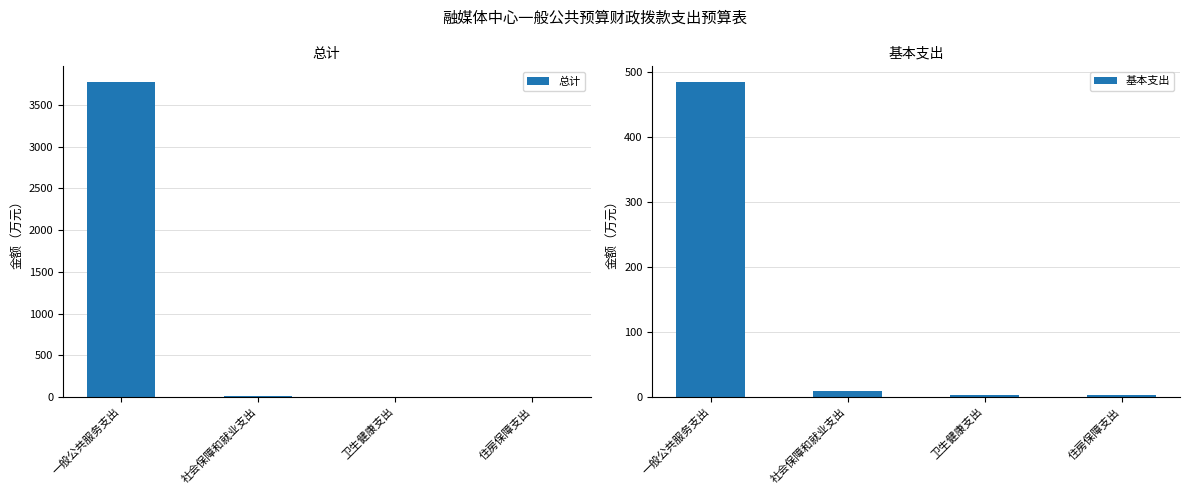

What are all the series names shown in the legend?

总计, 基本支出